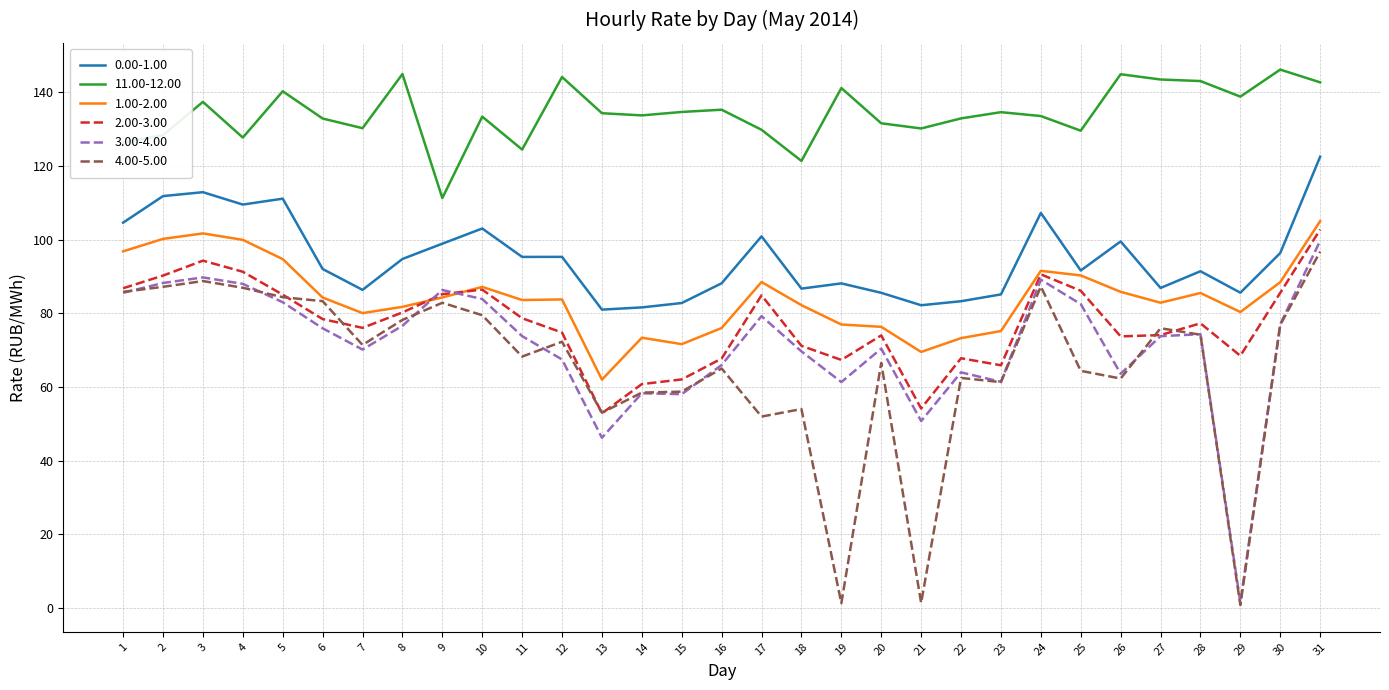

Which series has the largest total across all categories?

11.00-12.00